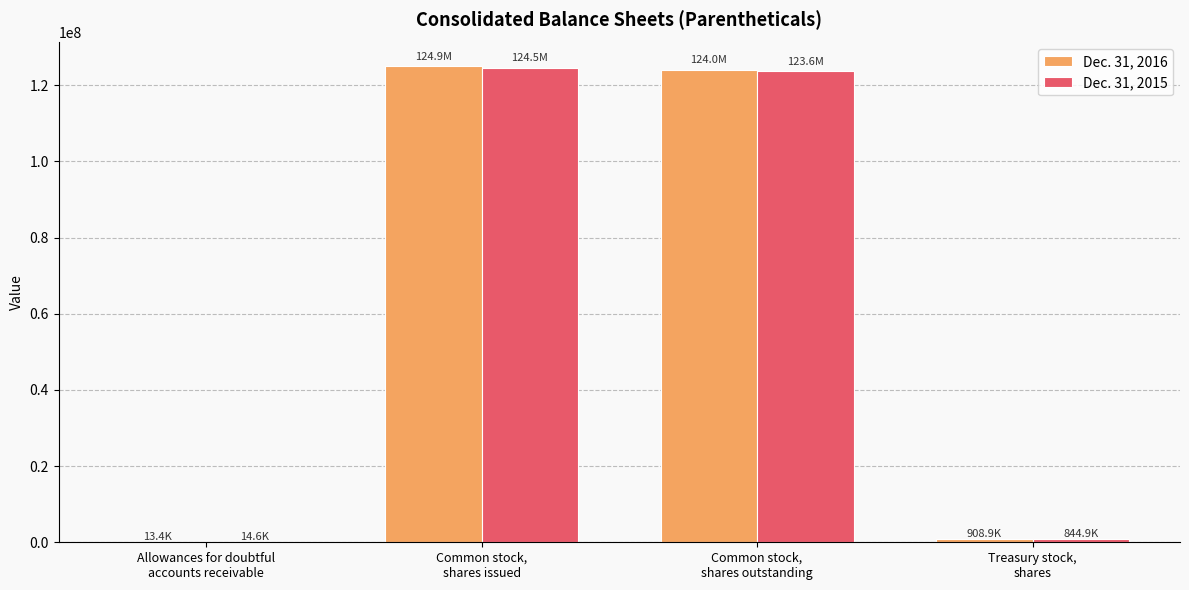

What is the greatest value displayed?

124941233